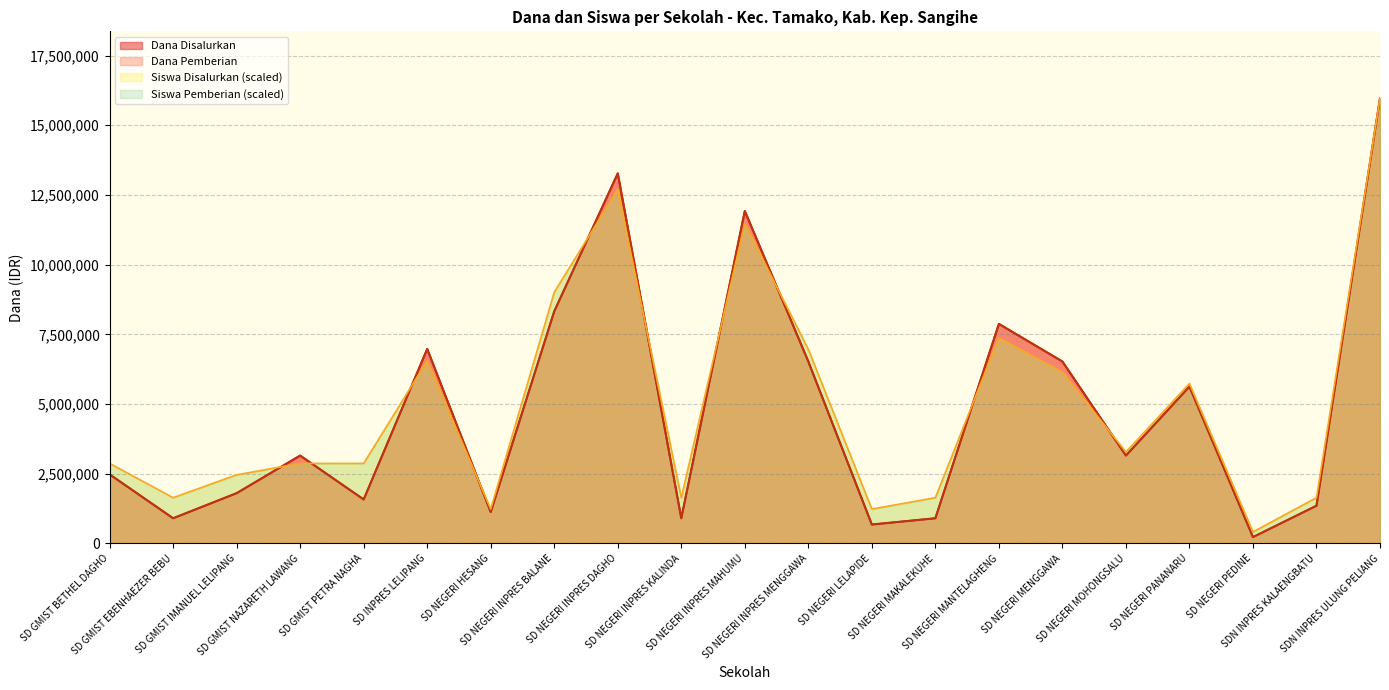

Which label corresponds to the largest value in the chart?

SDN INPRES ULUNG PELIANG